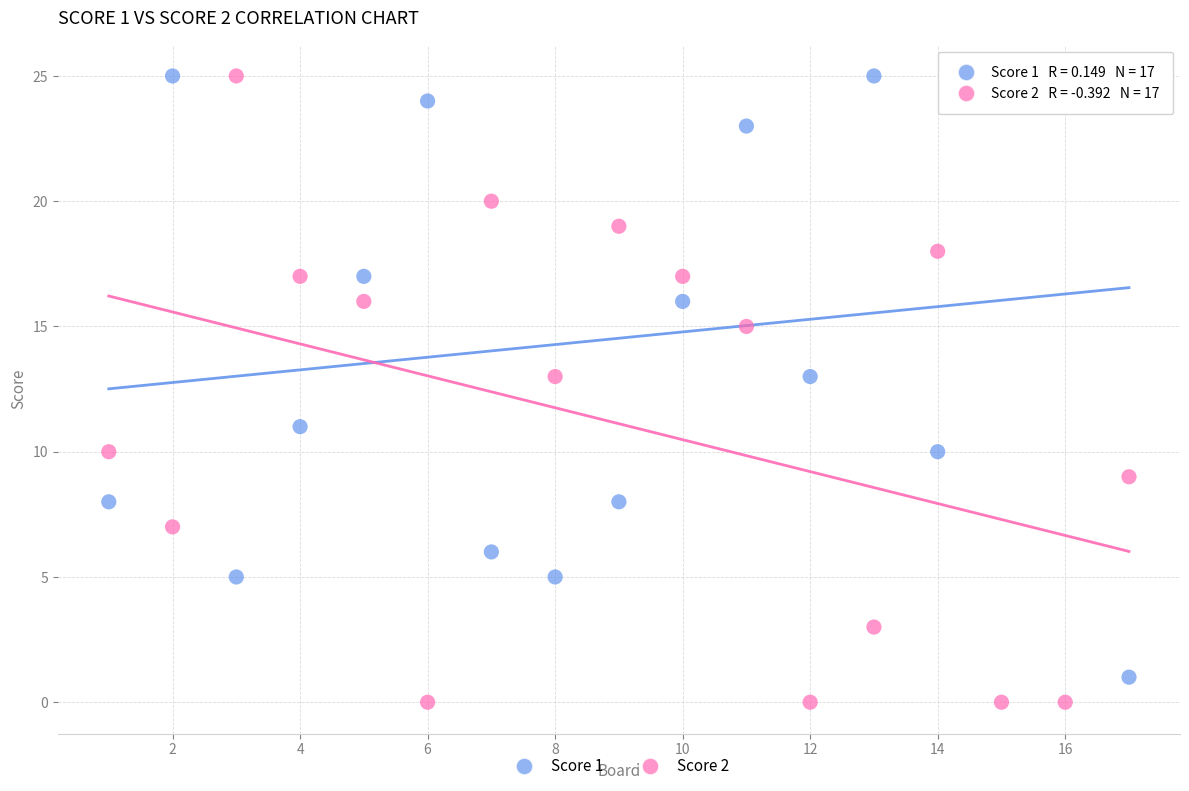

Across all data points, what is the range of Y values (max minus min)?

25